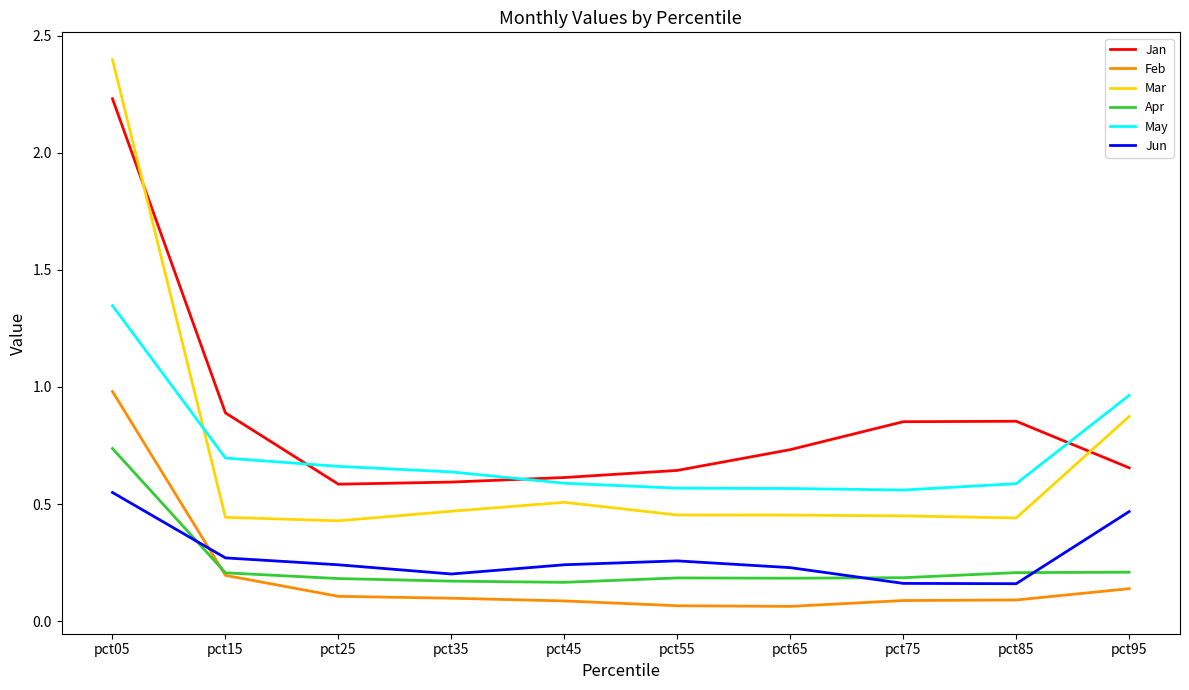

How many lines are shown in the chart?

6